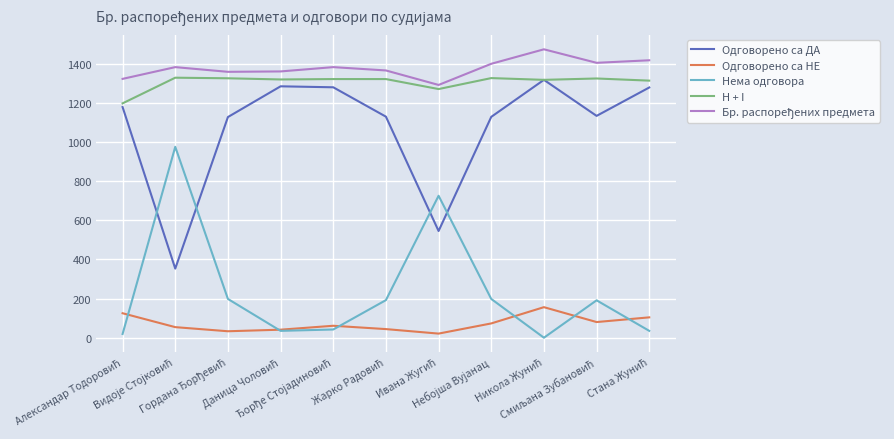

True or false: H + I and Нема одговора cross at least once.

False